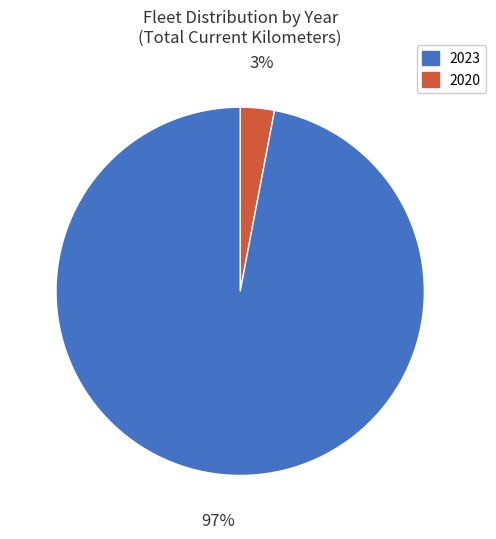

Is there any slice that represents more than half of the pie?

Yes